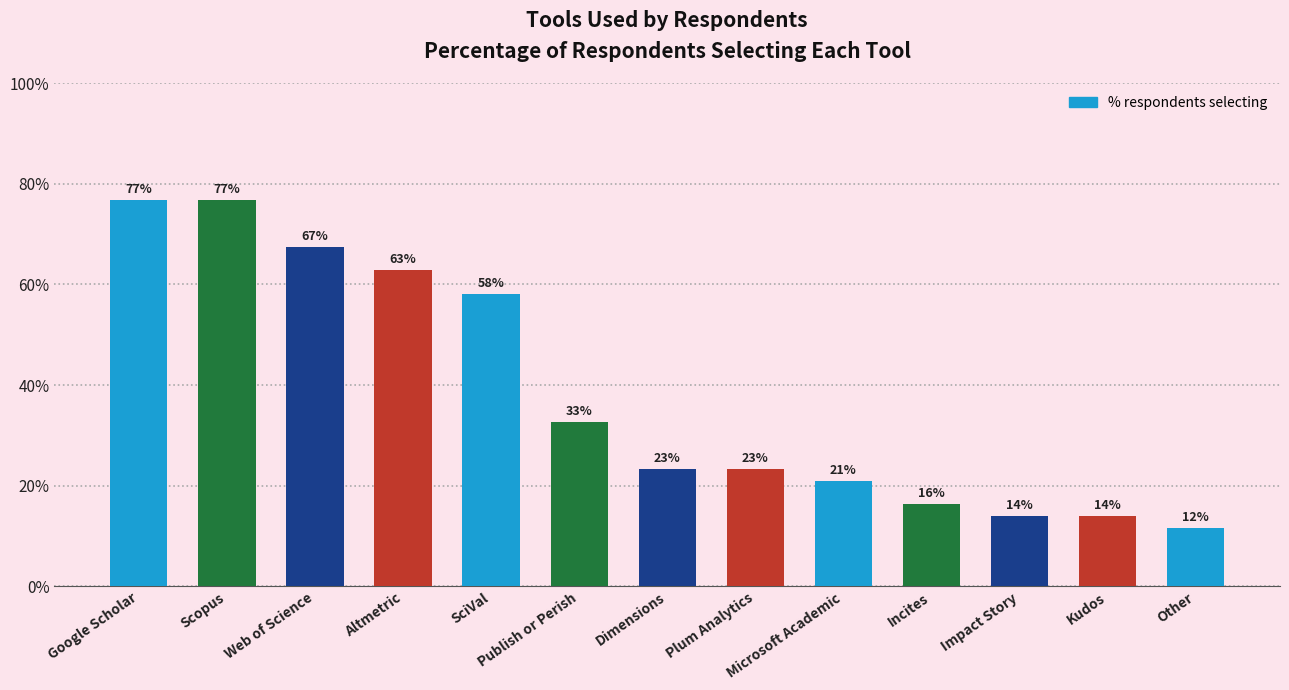

What is the approximate value at Publish or Perish?

0.3